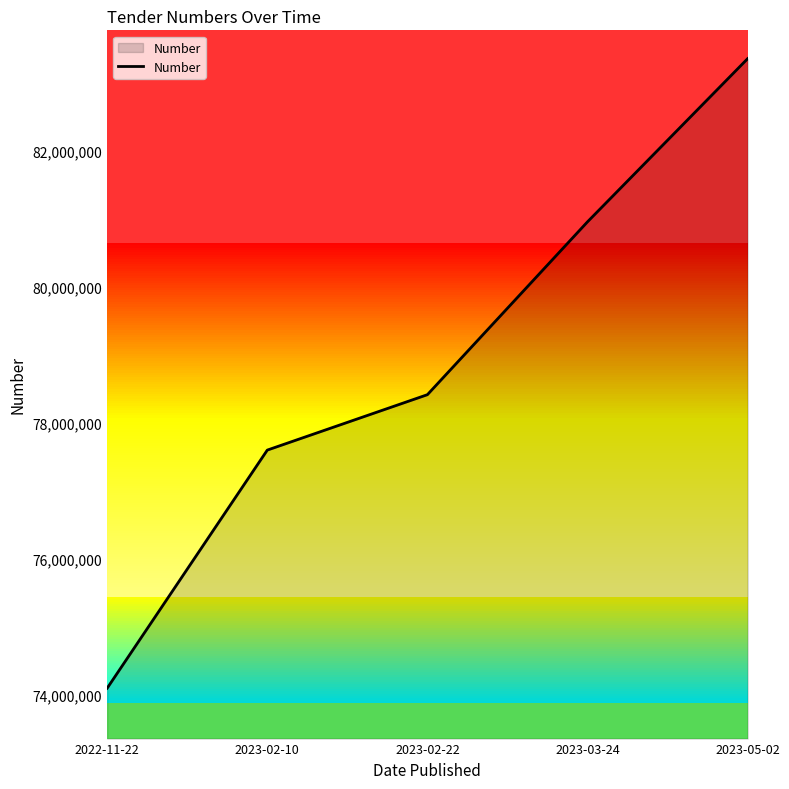

At which category does the chart reach its minimum across all series?

2022-11-22